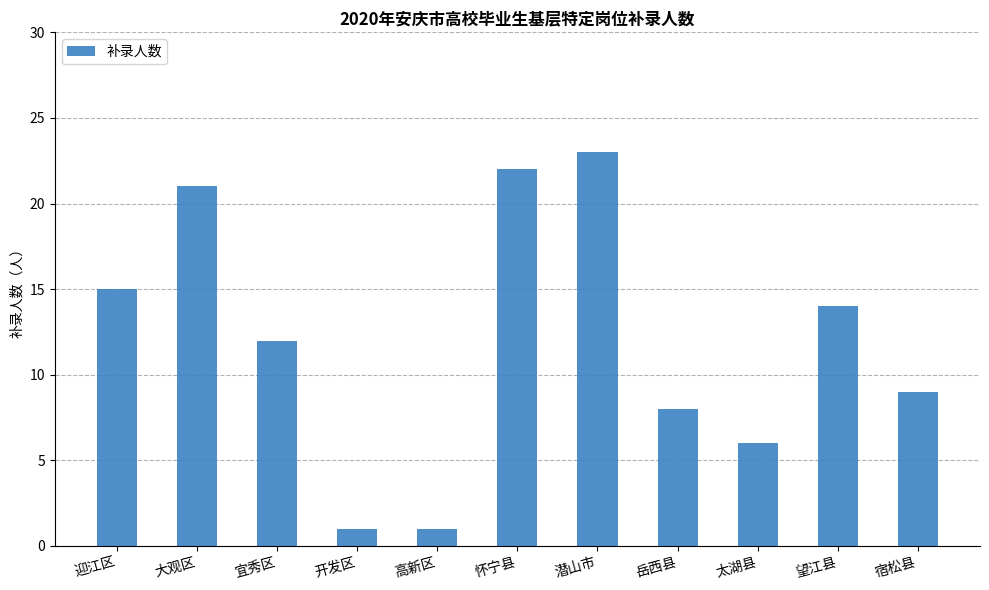

At which label does the data first exceed 12?

迎江区